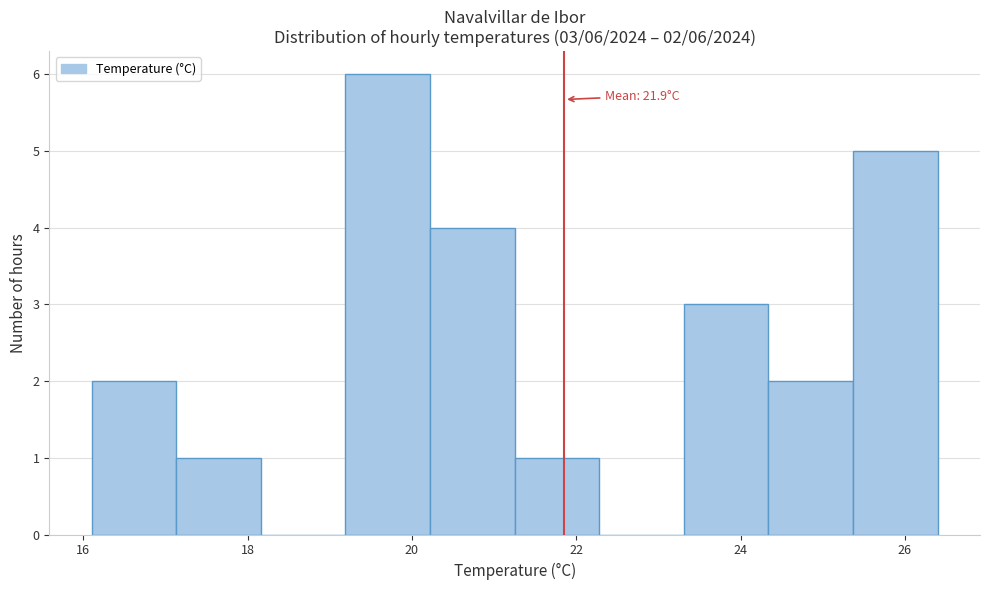

Which range on the x-axis has the tallest bar?

19.2 to 20.2